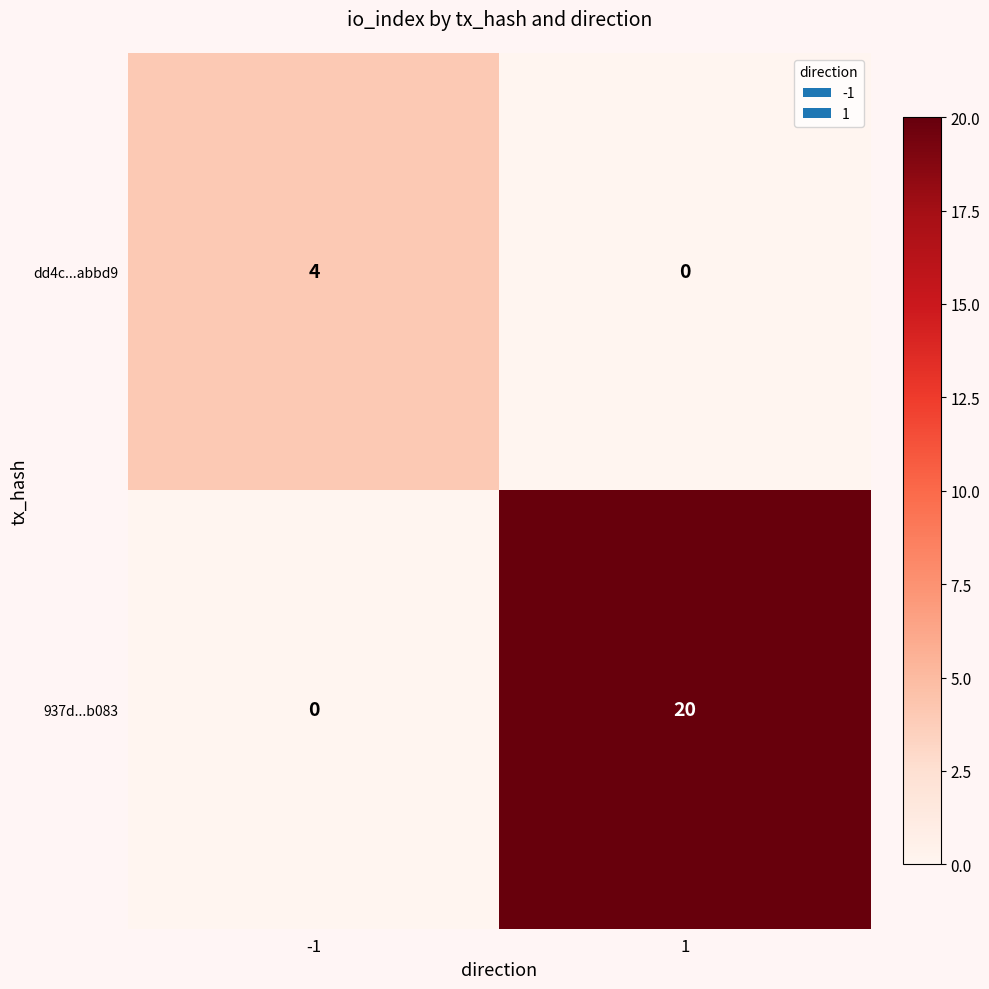

What is the sum of all dd4c...abbd9 values?

4